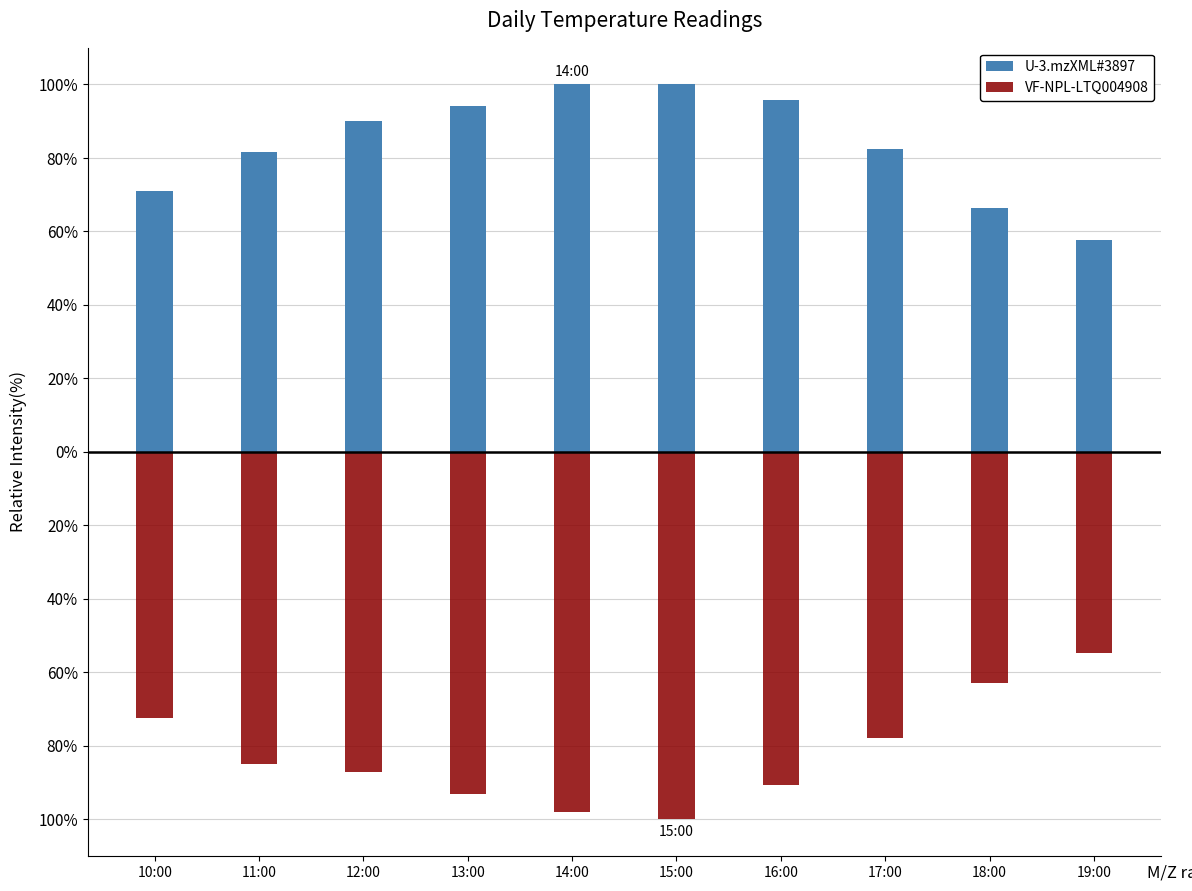

Rank the categories by U-3.mzXML#3897 value from lowest to highest.

19:00, 18:00, 10:00, 11:00, 17:00, 12:00, 13:00, 16:00, 14:00, 15:00